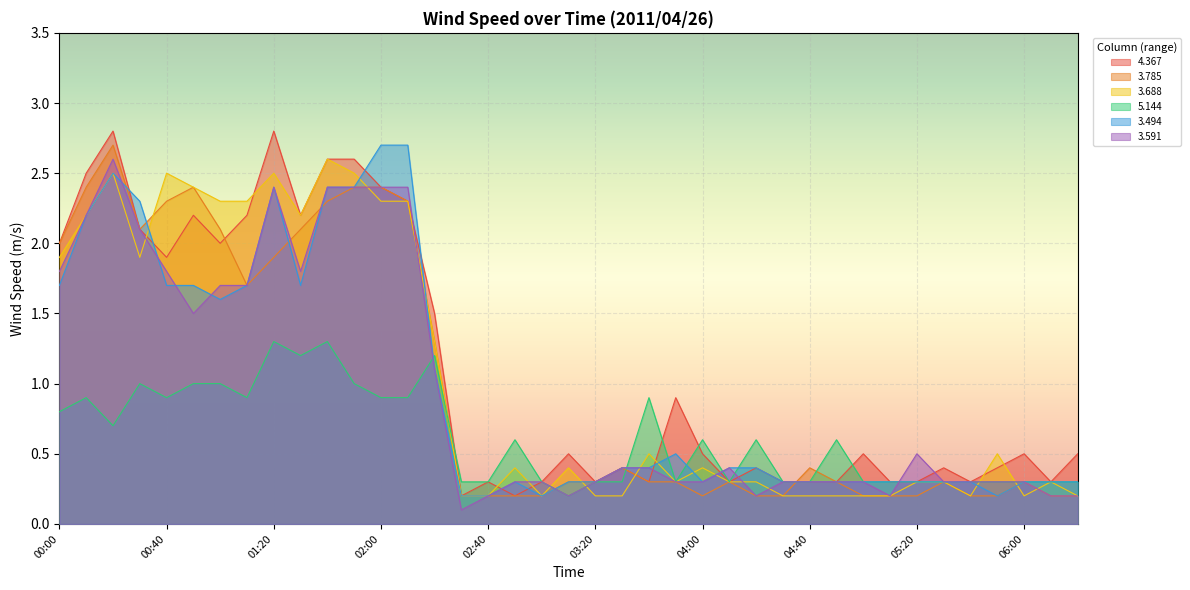

How many lines are shown in the chart?

6